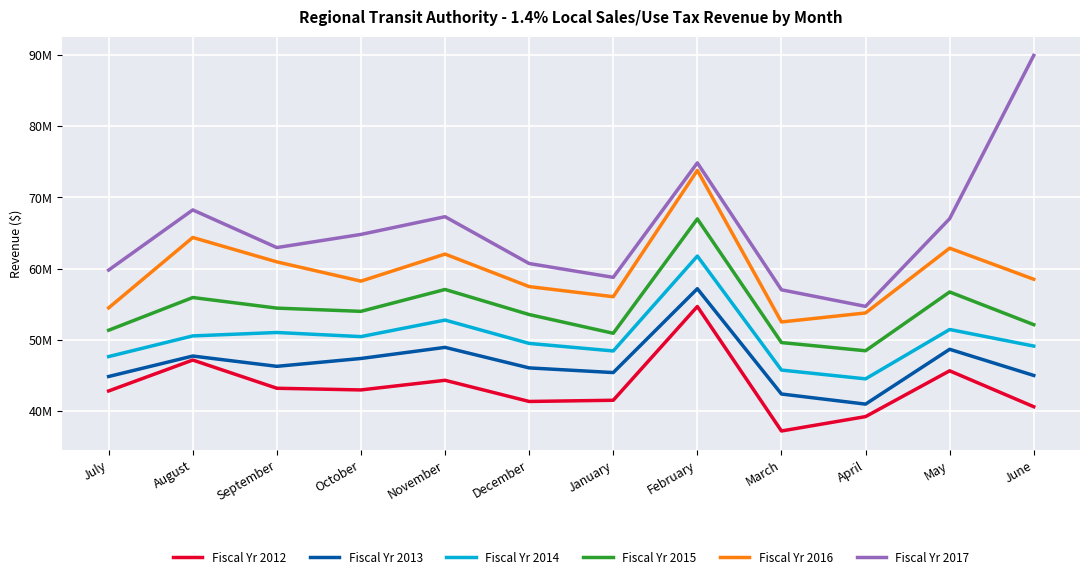

Which series has the widest spread of values?

Fiscal Yr 2017